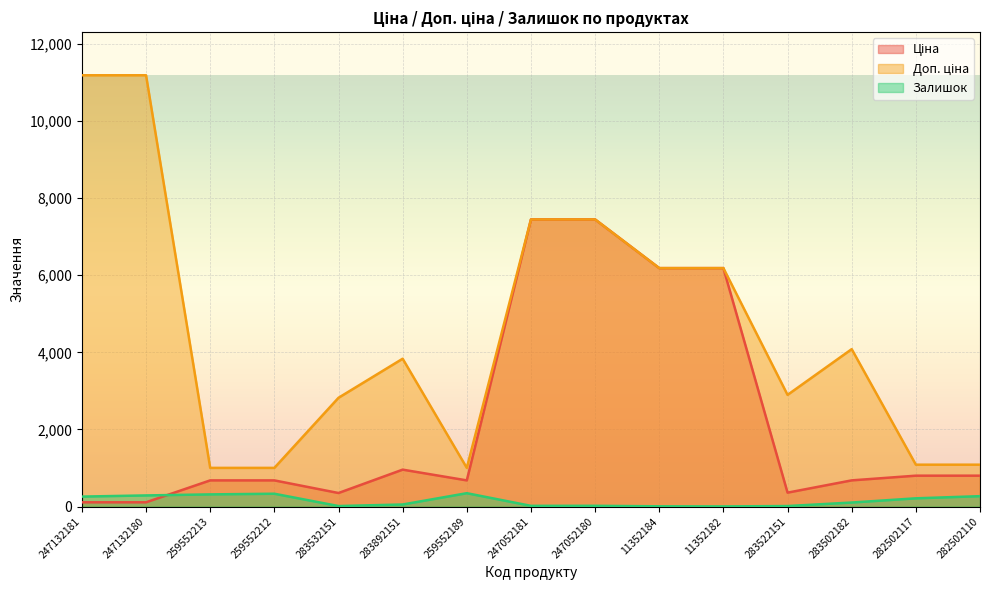

Which series has the widest spread of values?

Доп. ціна